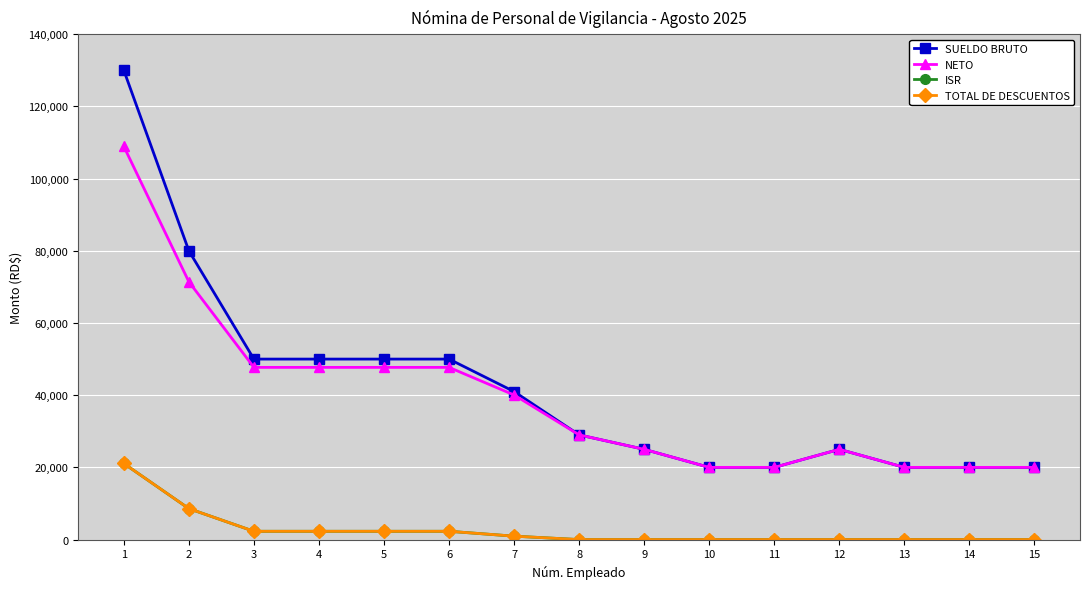

Does the chart have visible grid lines?

Yes